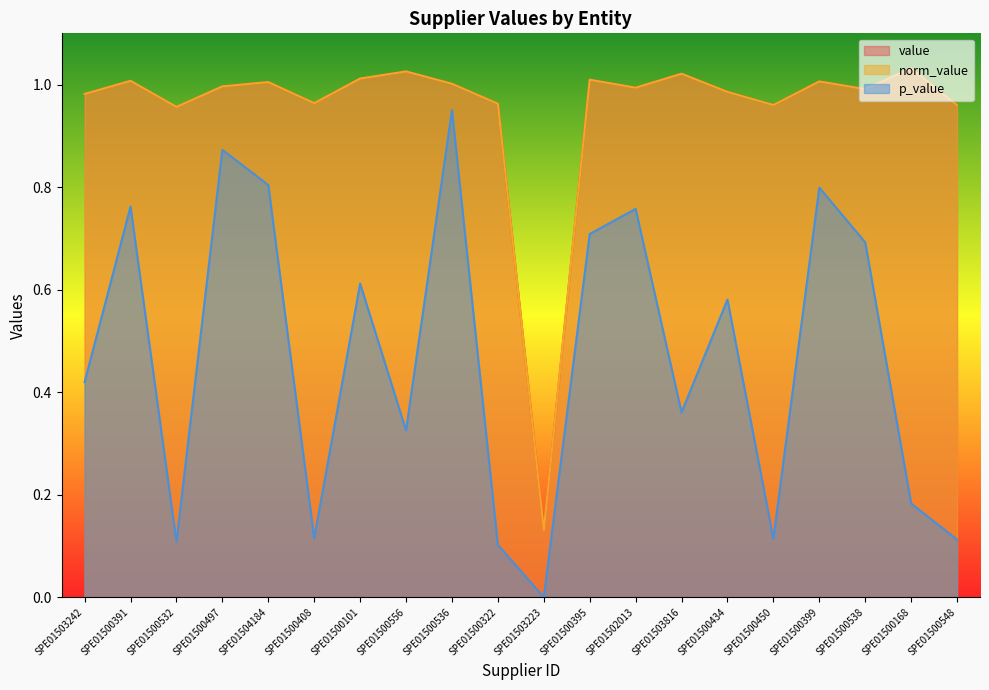

What is the average value of the value series?

1.0